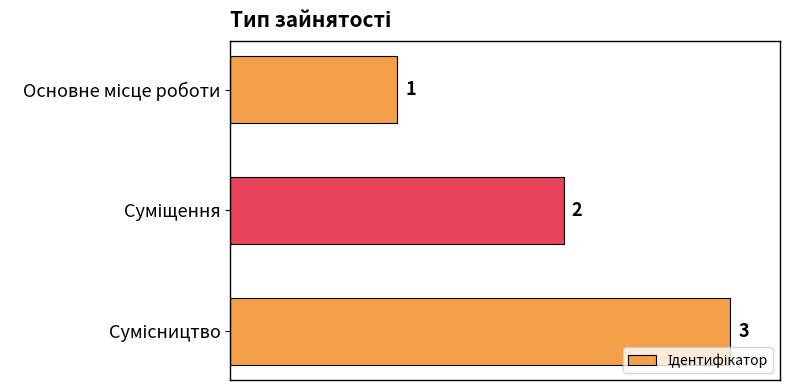

How many values are between 1 and 3?

3